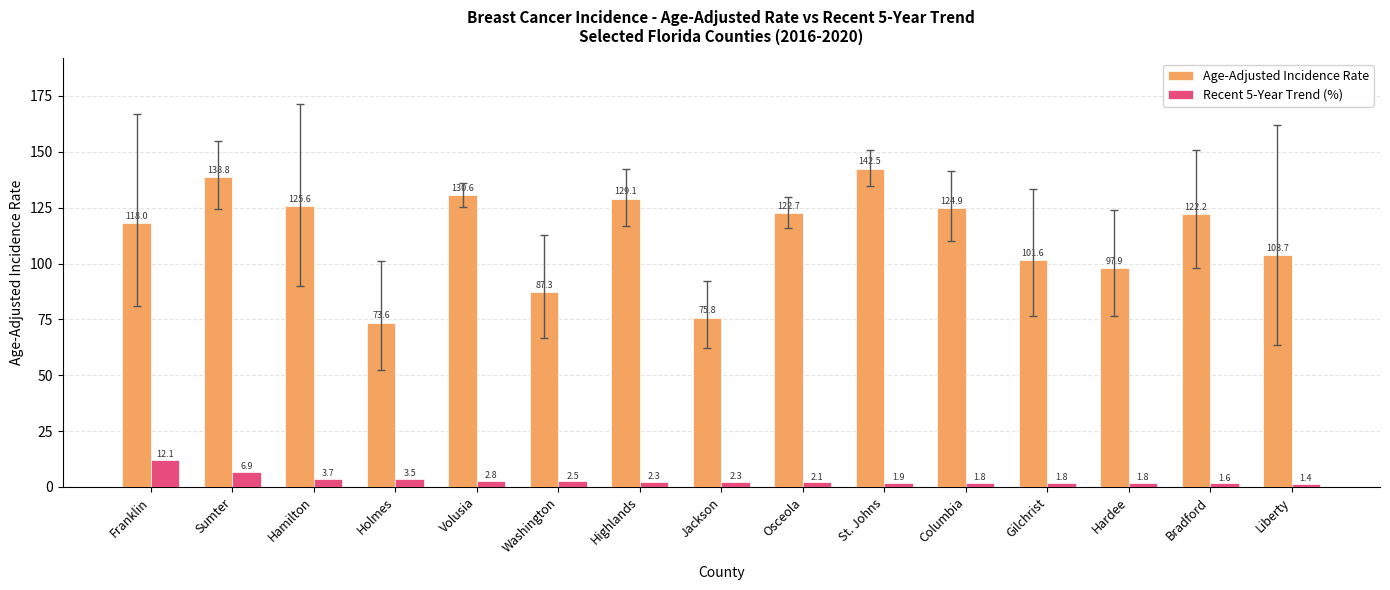

Reading left to right, transcribe all the data shown in this chart.

Age-Adjusted Incidence Rate: Franklin=118.0	Sumter=138.8	Hamilton=125.6	Holmes=73.6	Volusia=130.6	Washington=87.3	Highlands=129.1	Jackson=75.8	Osceola=122.7	St. Johns=142.5	Columbia=124.9	Gilchrist=101.6	Hardee=97.9	Bradford=122.2	Liberty=103.7
Recent 5-Year Trend (%): Franklin=12.1	Sumter=6.9	Hamilton=3.7	Holmes=3.5	Volusia=2.8	Washington=2.5	Highlands=2.3	Jackson=2.3	Osceola=2.1	St. Johns=1.9	Columbia=1.8	Gilchrist=1.8	Hardee=1.8	Bradford=1.6	Liberty=1.4